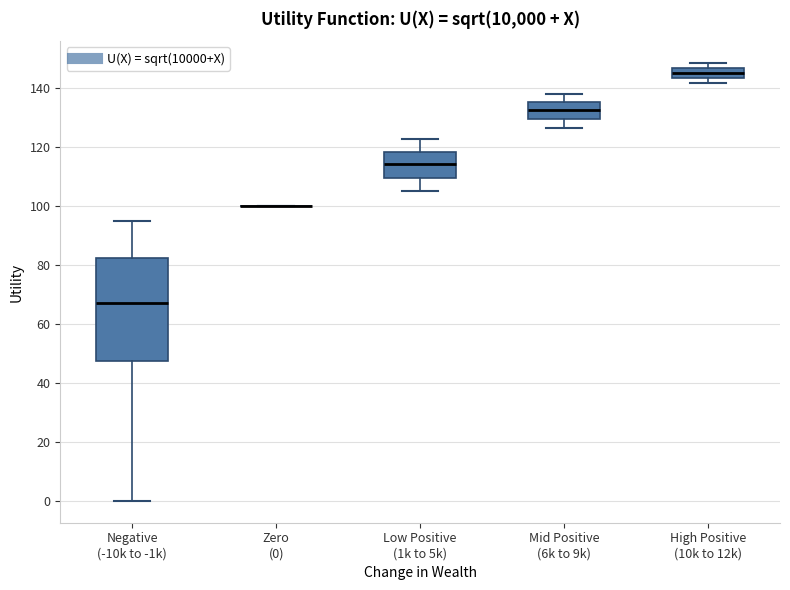

Reading left to right, read every box against the y-axis: the position of its median line, the range the box covers, and the ends of its whiskers. The values are not printed on the chart, so give them approximately, as read against the axis.

Negative (-10k to -1k): median 66, box 48 to 82, whiskers 0 to 94
Zero (0): box collapsed to a line at 100, whiskers 100 to 100
Low Positive (1k to 5k): median 114, box 110 to 118, whiskers 104 to 122
Mid Positive (6k to 9k): median 132, box 130 to 136, whiskers 126 to 138
High Positive (10k to 12k): median 144 (inside the box), box 144 to 146, whiskers 142 to 148